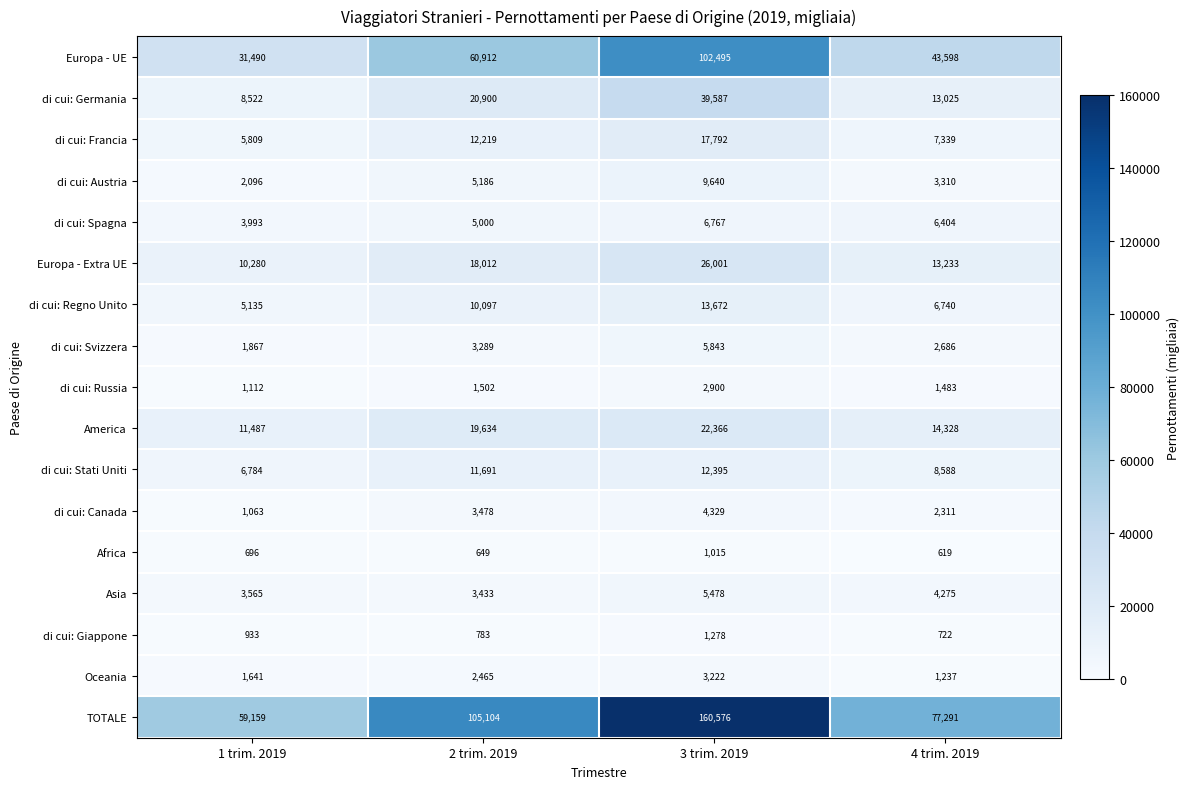

List the series in order of their peak value, lowest first.

Africa, di cui: Giappone, di cui: Russia, Oceania, di cui: Canada, Asia, di cui: Svizzera, di cui: Spagna, di cui: Austria, di cui: Stati Uniti, di cui: Regno Unito, di cui: Francia, America, Europa - Extra UE, di cui: Germania, Europa - UE, TOTALE